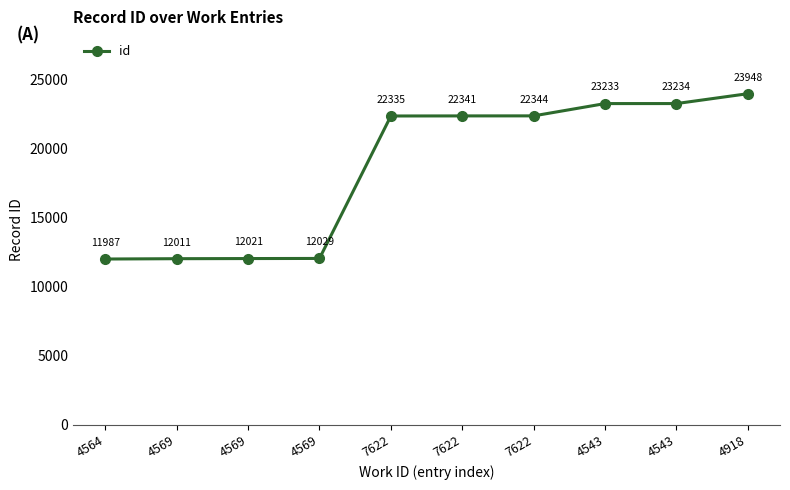

Between 7622 and 7622, which is larger?

7622